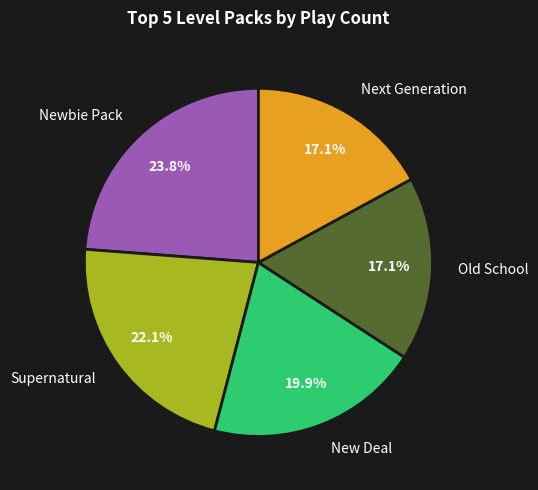

What percentage is NOT represented by Newbie Pack?

76.2%